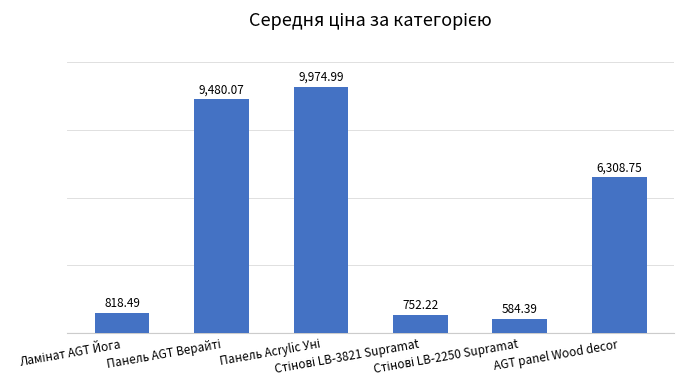

What is the average value?

4653.2